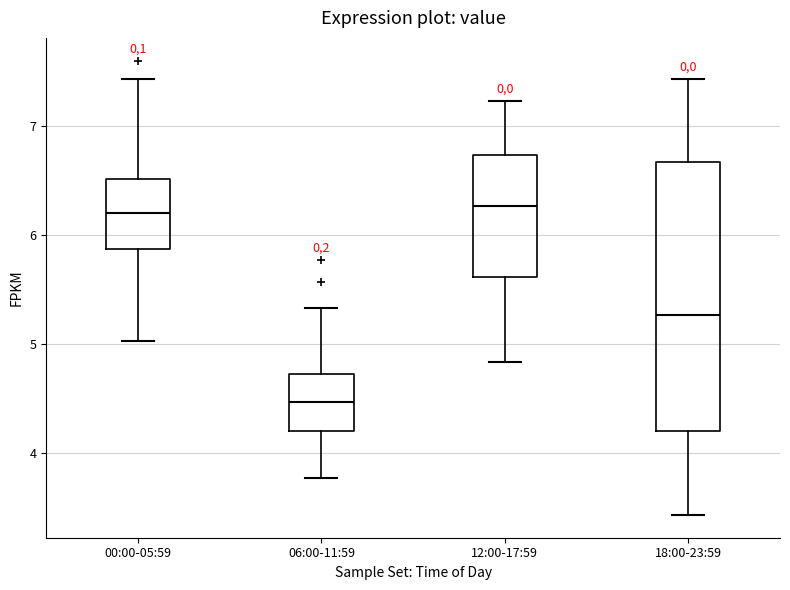

Where does the upper whisker of the box for 18:00-23:59 end on the y-axis? The values are not printed on the chart, so give them approximately, as read against the axis.

7.4